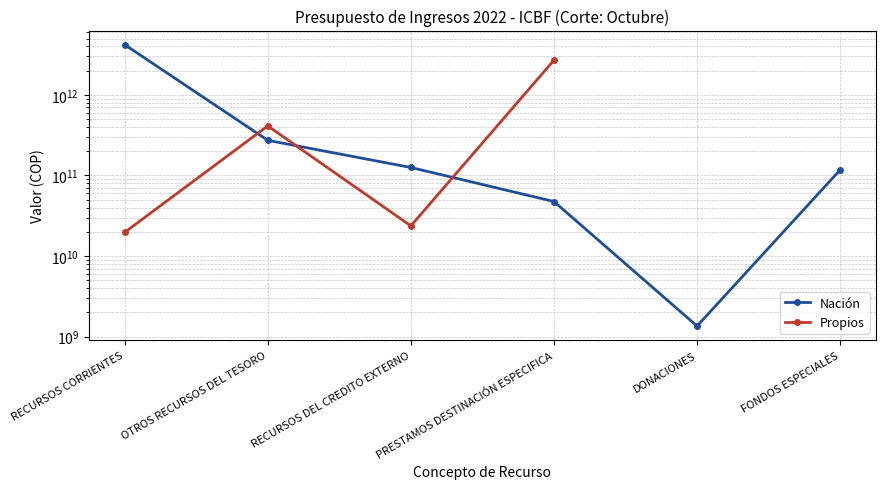

The value of Nación at OTROS RECURSOS DEL TESORO is 429472127580.9. True or false?

False